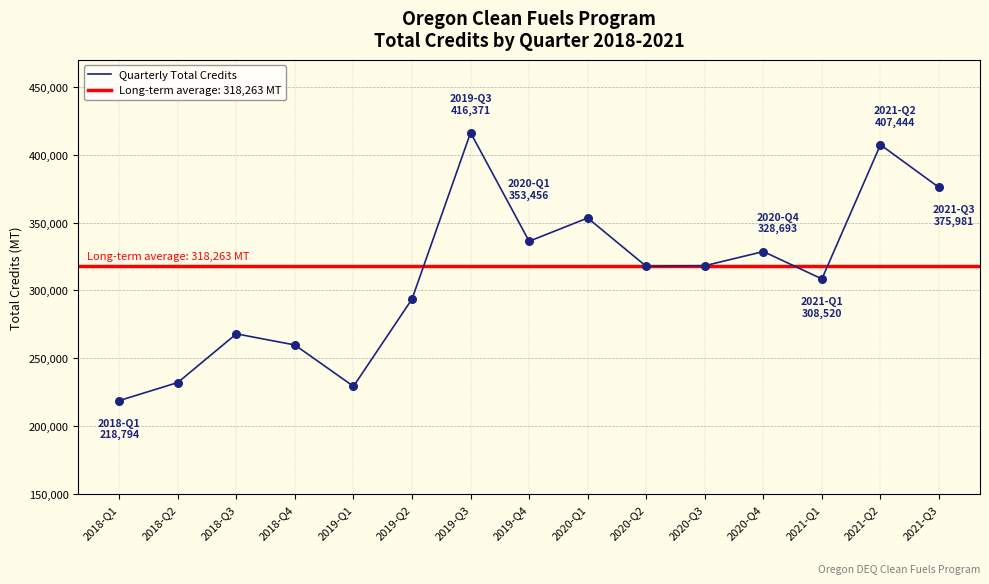

What is the change in value from 2019-Q2 to 2020-Q2?

+24120